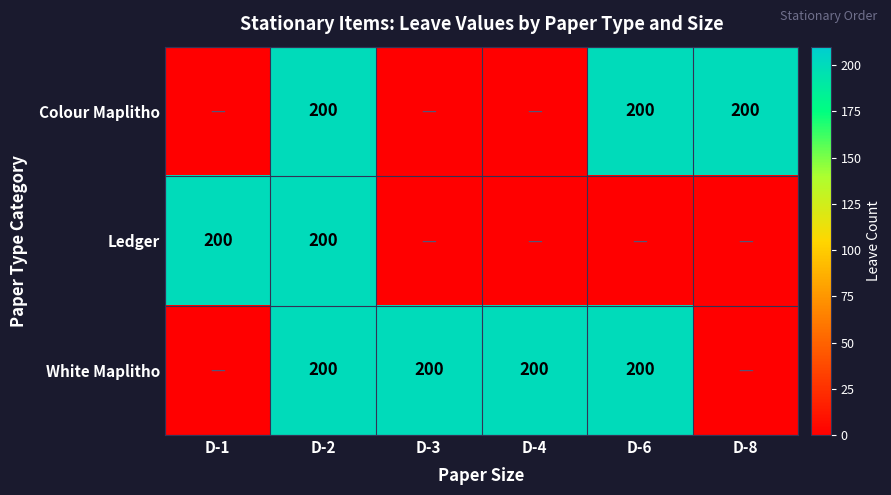

Is it true that Ledger equals 200 at D-2?

True